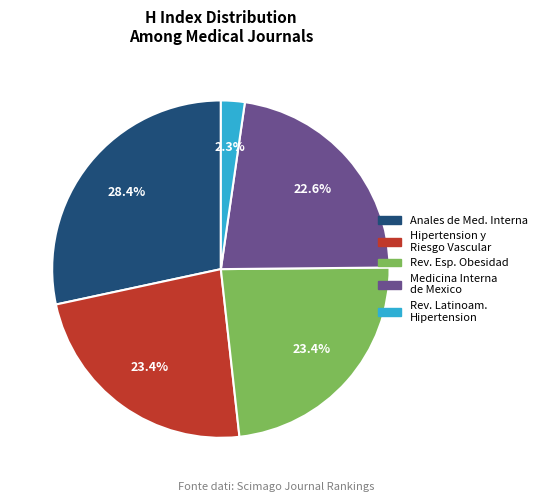

To the nearest percent, what is the average slice percentage?

20%